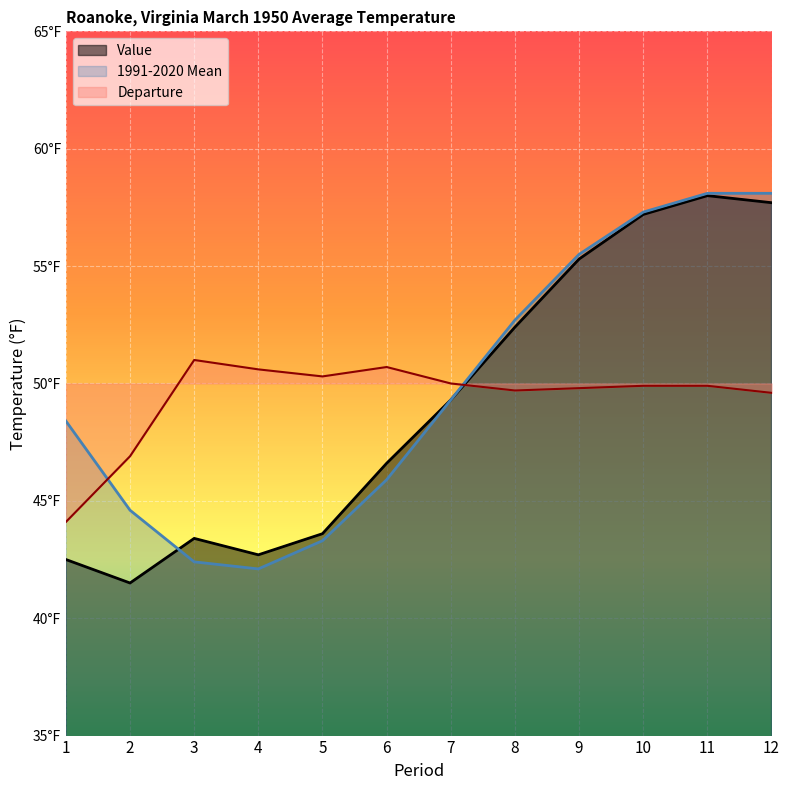

At which category does Departure reach its first local peak?

3